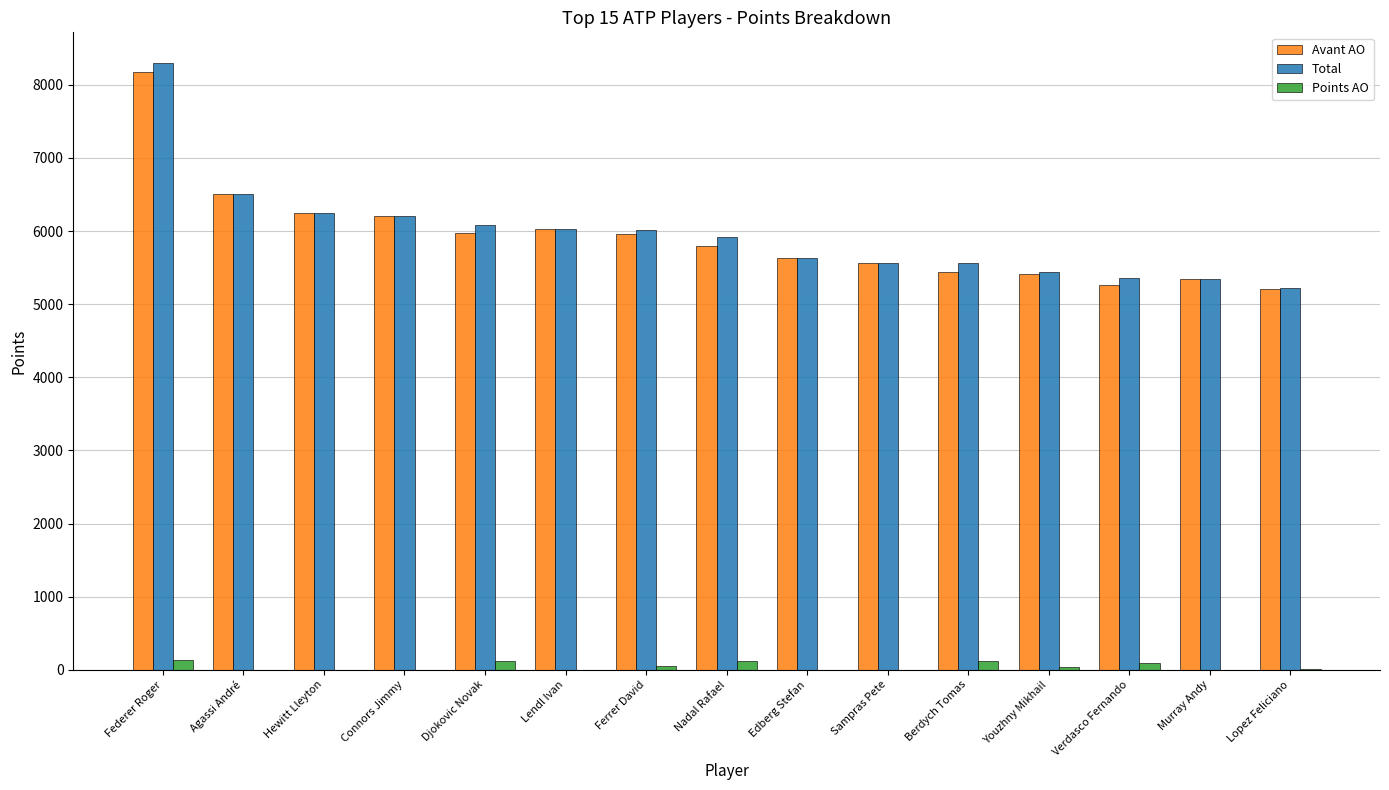

What is the sum of all Avant AO values?

88761